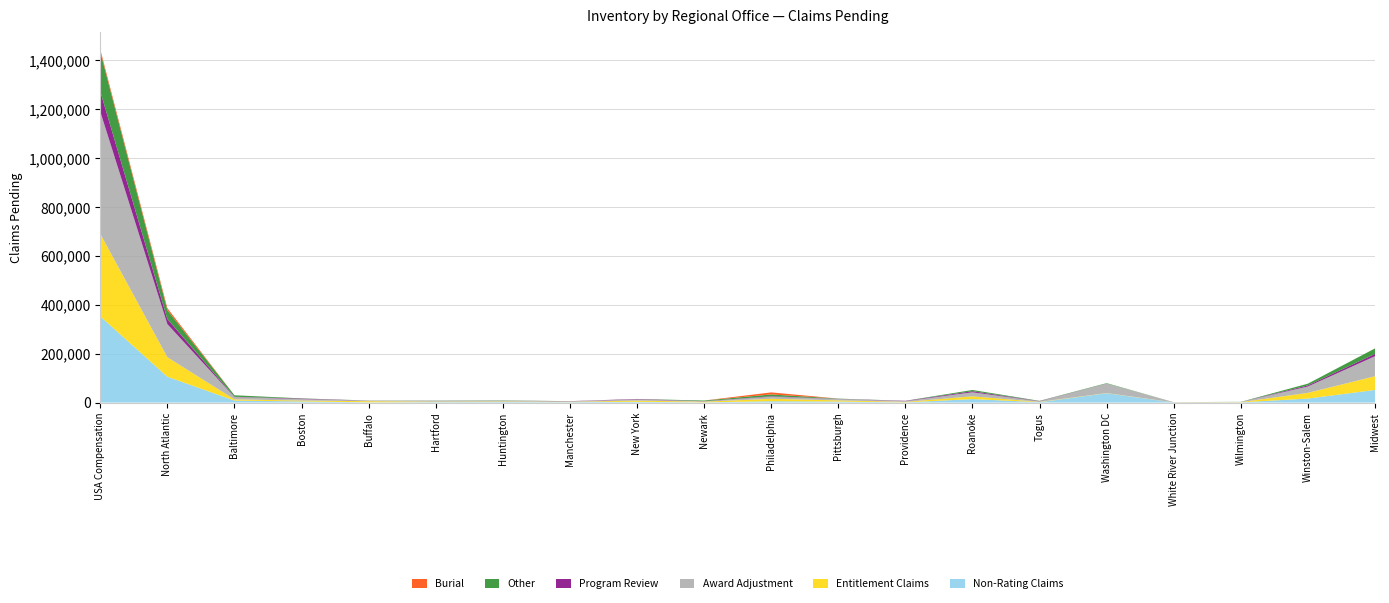

Reading left to right, extract all data points from this chart.

Entitlement Claims: USA Compensation=337586	North Atlantic=79814	Baltimore=4842	Boston=3502	Buffalo=4480	Hartford=1859	Huntington=2035	Manchester=1131	New York=4631	Newark=2590	Philadelphia=9989	Pittsburgh=4833	Providence=1911	Roanoke=11299	Togus=1233	Washington DC=809	White River Junction=374	Wilmington=897	Winston-Salem=23399	Midwest=56006
Award Adjustment: USA Compensation=499476	North Atlantic=135377	Baltimore=9534	Boston=6095	Buffalo=1997	Hartford=3469	Huntington=3420	Manchester=2176	New York=4932	Newark=1663	Philadelphia=8428	Pittsburgh=5569	Providence=3048	Roanoke=16554	Togus=2290	Washington DC=38683	White River Junction=656	Wilmington=889	Winston-Salem=25974	Midwest=81960
Program Review: USA Compensation=82554	North Atlantic=20610	Baltimore=1037	Boston=2104	Buffalo=232	Hartford=375	Huntington=235	Manchester=561	New York=1726	Newark=548	Philadelphia=1804	Pittsburgh=575	Providence=1307	Roanoke=4365	Togus=967	Washington DC=120	White River Junction=75	Wilmington=9	Winston-Salem=4570	Midwest=9390
Other: USA Compensation=162823	North Atlantic=36267	Baltimore=6165	Boston=879	Buffalo=476	Hartford=713	Huntington=1041	Manchester=139	New York=298	Newark=2613	Philadelphia=7521	Pittsburgh=1109	Providence=230	Roanoke=5075	Togus=926	Washington DC=1648	White River Junction=96	Wilmington=353	Winston-Salem=6985	Midwest=22397
Burial: USA Compensation=9188	North Atlantic=8395	Baltimore=31	Boston=2	Buffalo=0	Hartford=0	Huntington=2	Manchester=0	New York=0	Newark=0	Philadelphia=8354	Pittsburgh=0	Providence=0	Roanoke=6	Togus=0	Washington DC=0	White River Junction=0	Wilmington=0	Winston-Salem=0	Midwest=173
Non-Rating Claims: USA Compensation=352396	North Atlantic=105583	Baltimore=8197	Boston=4580	Buffalo=1148	Hartford=1846	Huntington=2207	Manchester=1781	New York=3212	Newark=861	Philadelphia=5452	Pittsburgh=4085	Providence=784	Roanoke=14143	Togus=1532	Washington DC=38142	White River Junction=467	Wilmington=825	Winston-Salem=16321	Midwest=51552